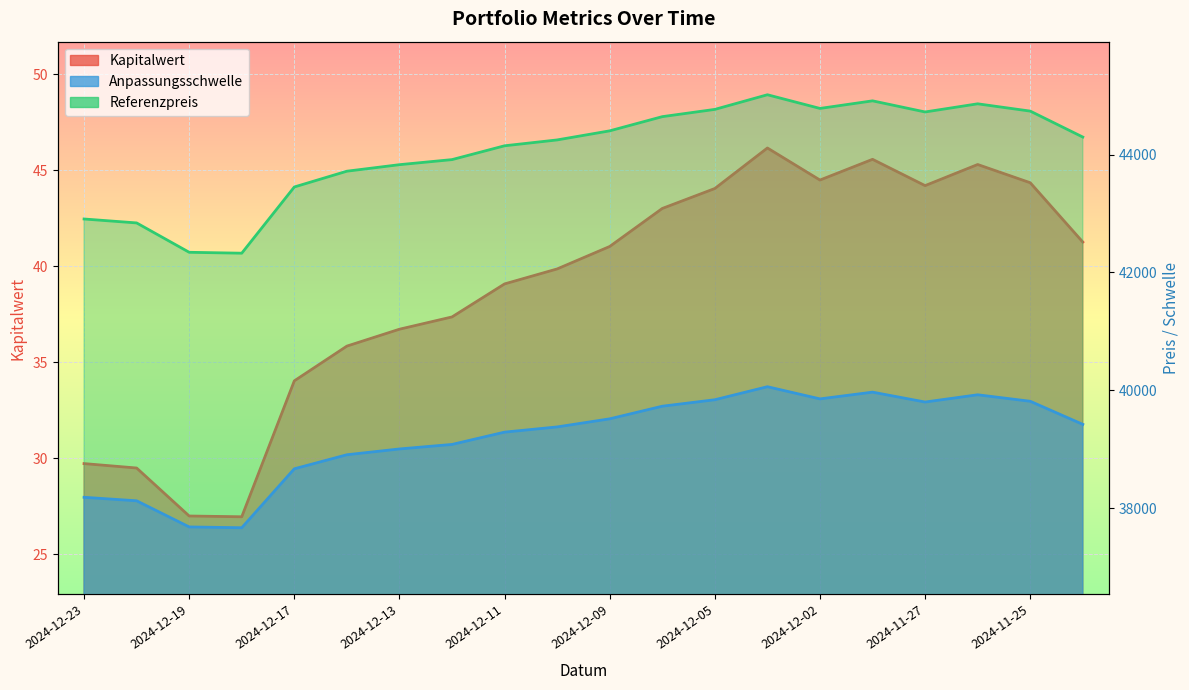

Reading right to left, extract all data points from this chart.

Kapitalwert: 41.3	44.4	45.3	44.2	45.6	44.5	46.2	44.0	43.0	41.0	39.9	39.1	37.4	36.7	35.8	34.0	26.9	27.0	29.5	29.7
Anpassungsschwelle: 39423.9	39815.5	39925.7	39802.6	39970.5	39856.0	40062.5	39841.5	39731.8	39517.7	39380.6	39292.2	39083.6	39007.0	38908.6	38670.4	37670.9	37684.6	38127.8	38187.2
Referenzpreis: 44296.5	44736.6	44860.3	44722.1	44910.7	44782.0	45014.0	44765.7	44642.5	44401.9	44247.8	44148.6	43914.1	43828.1	43717.5	43449.9	42326.9	42342.2	42840.3	42906.9